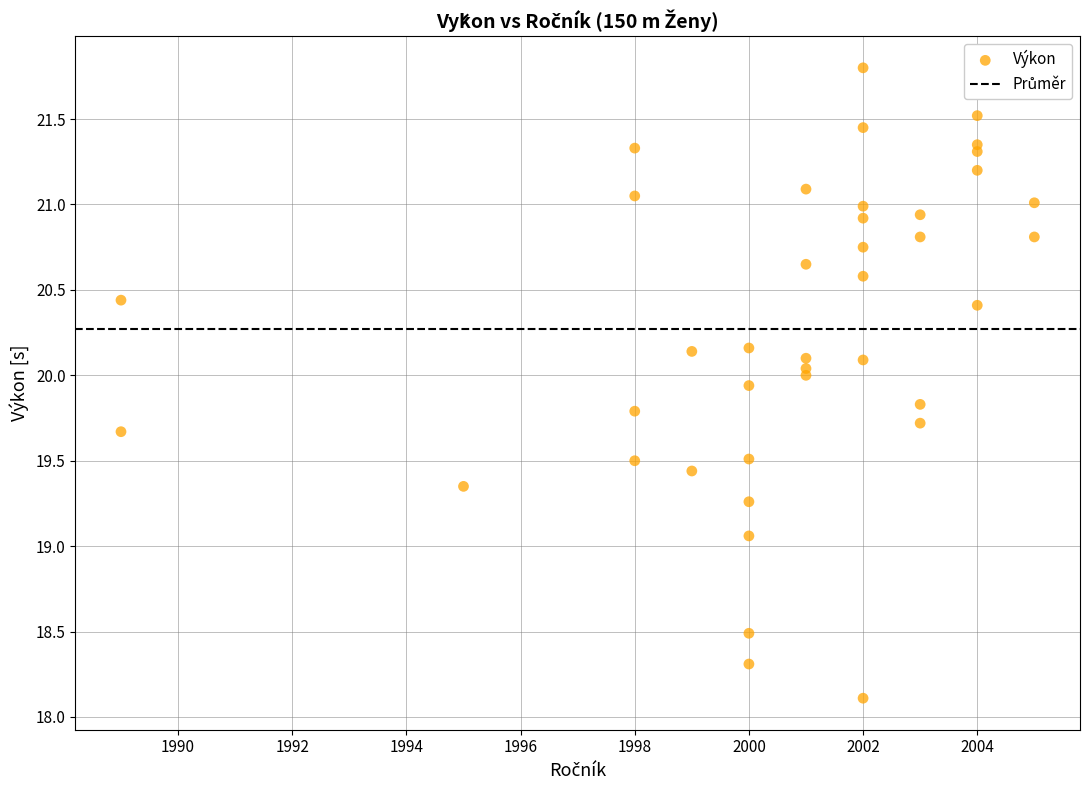

What Y value in the scatter plot is closest to 19?

19.1